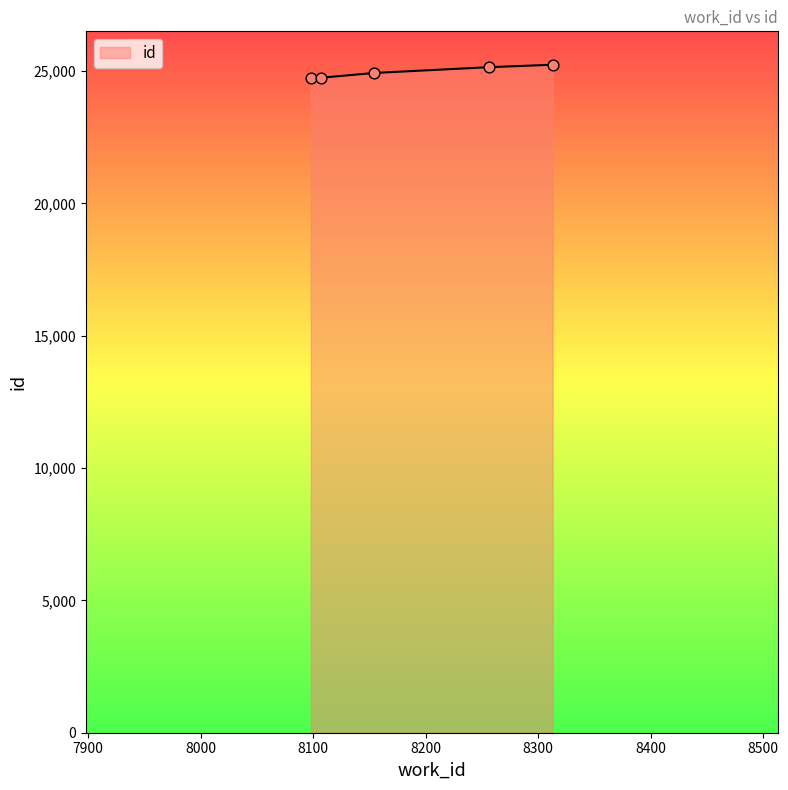

What is the sum of all values?

124779